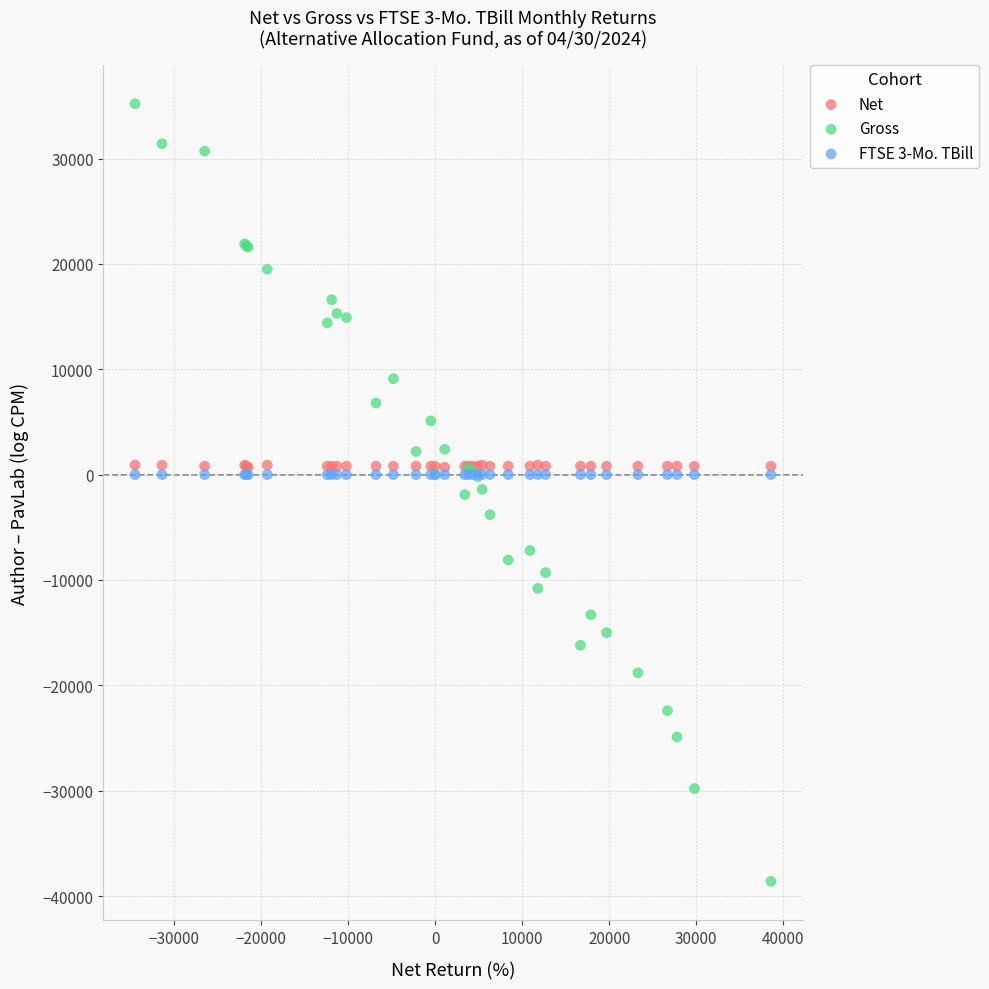

What are all the series names shown in the legend?

Net, Gross, FTSE 3-Mo. TBill